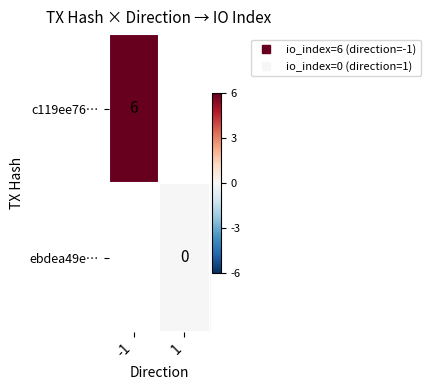

List the labels in order of c119ee76… value, smallest first.

-1, 1